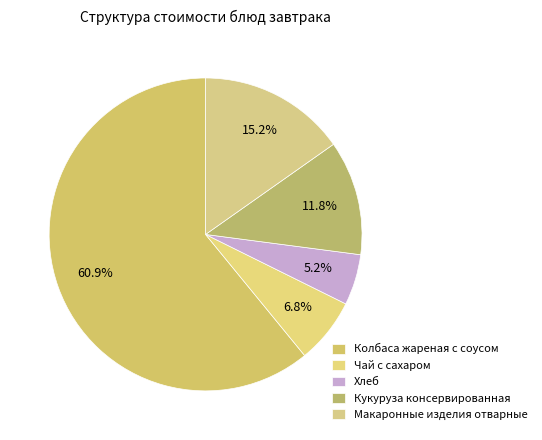

Rank the categories by value from lowest to highest.

Хлеб, Чай с сахаром, Кукуруза консервированная, Макаронные изделия отварные, Колбаса жареная с соусом